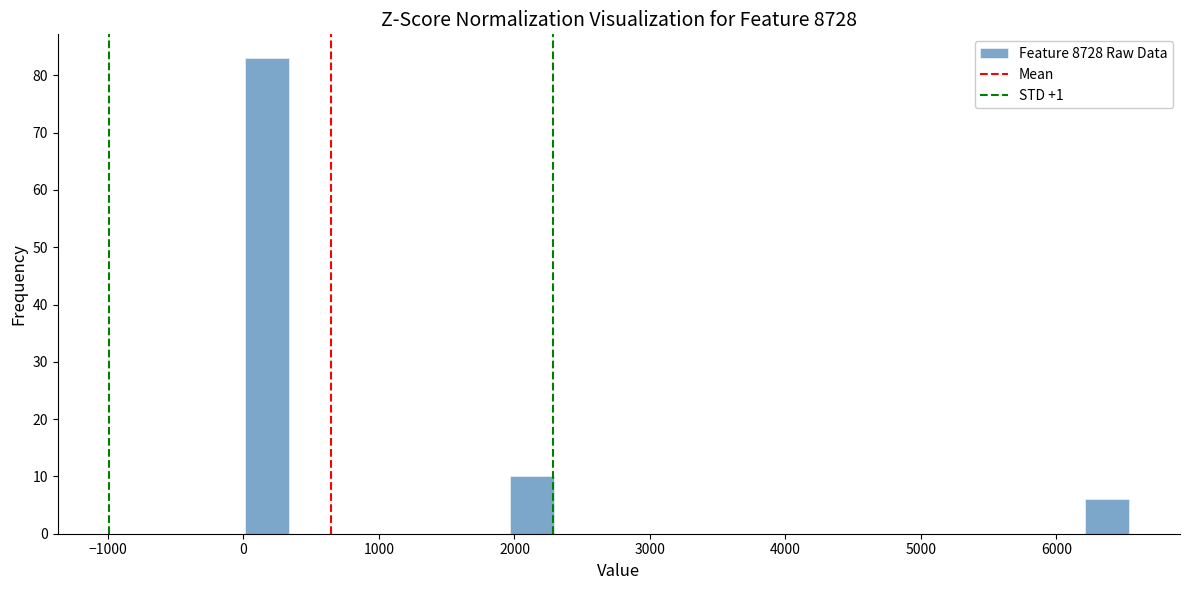

Around what value on the x-axis is the tallest bar? Give the approximate position of its centre, as read against the axis.

200